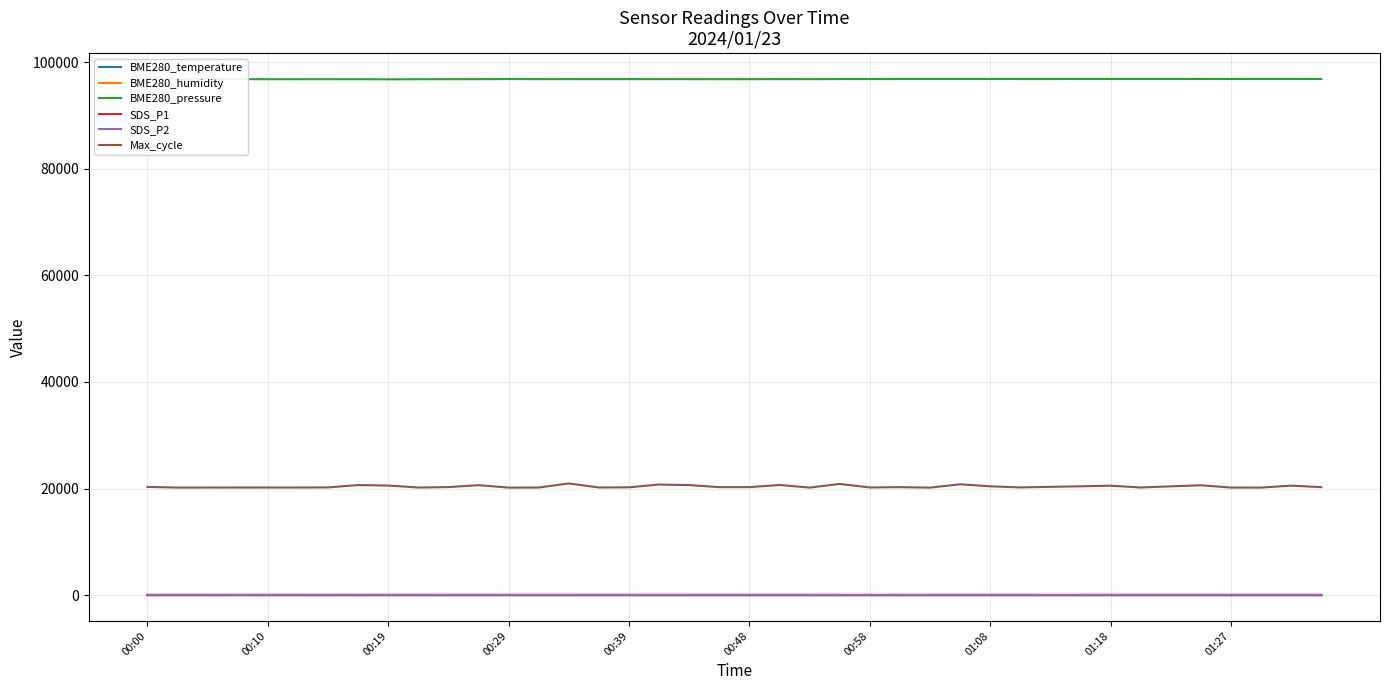

What is the difference between the maximum and minimum values in the SDS_P1 series?

4.9